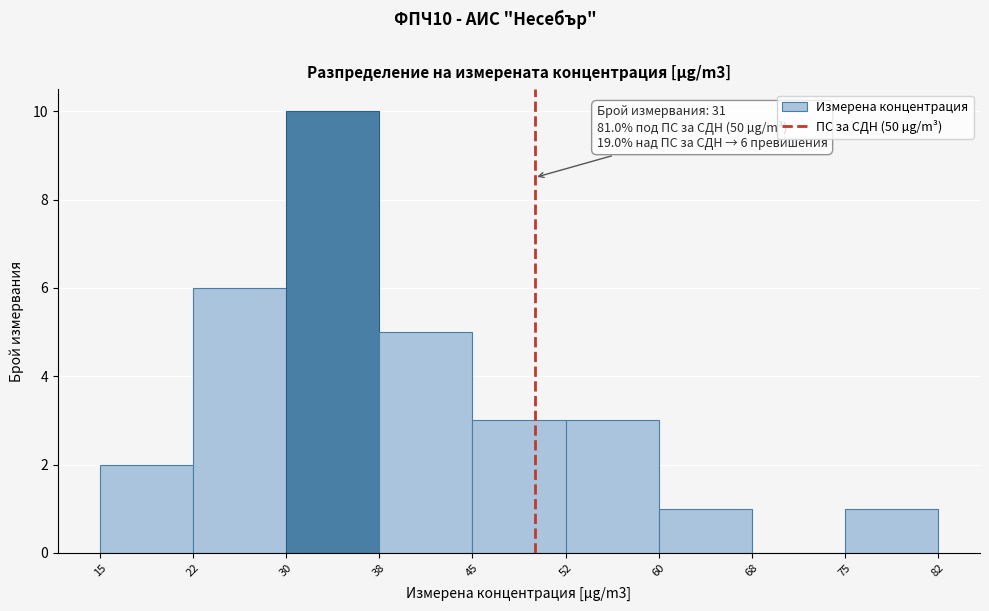

Which range on the x-axis has the tallest bar?

30 to 38